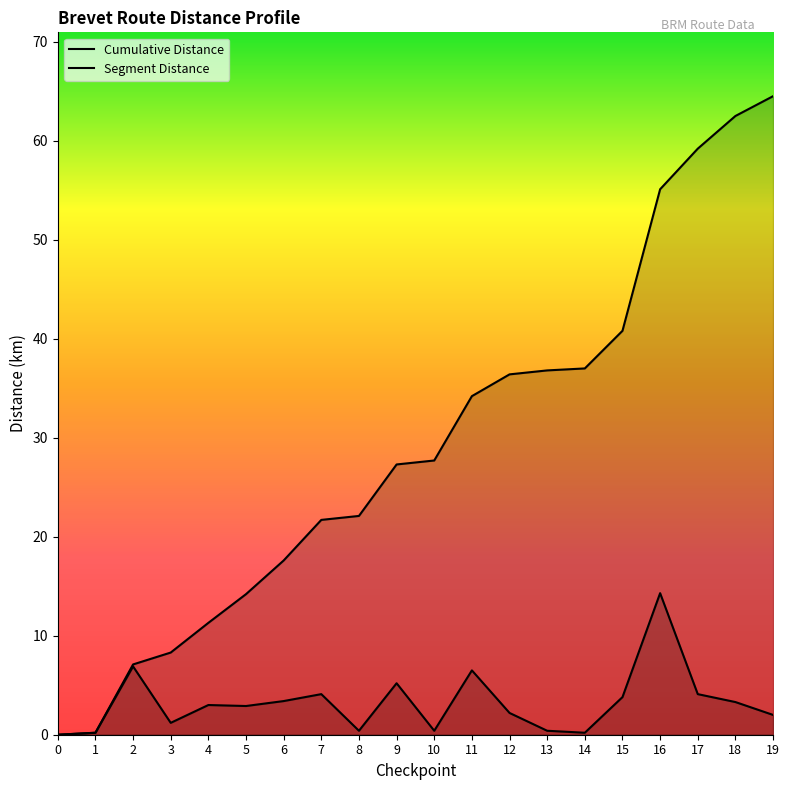

Rank the series at 15 from highest to lowest value.

Cumulative Distance, Segment Distance